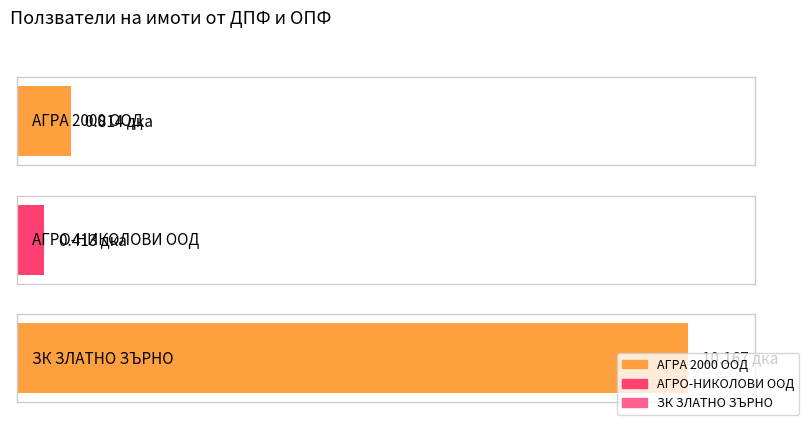

The chart shows a value of 10.2 at ЗК ЗЛАТНО ЗЪРНО. True or false?

True